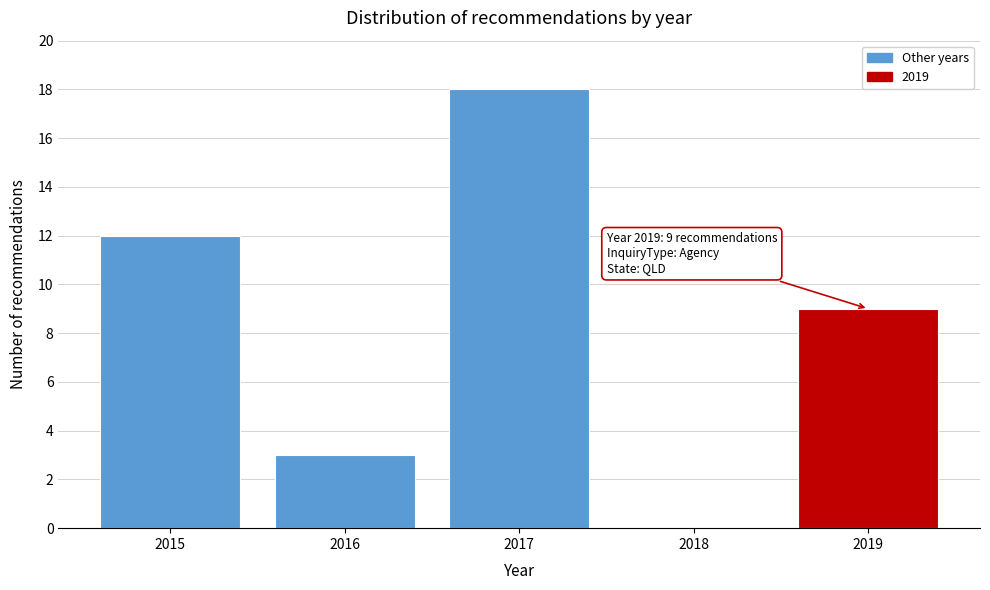

Reading left to right, what are all the values shown in this chart?

2015=12	2016=3	2017=18	2018=0	2019=9